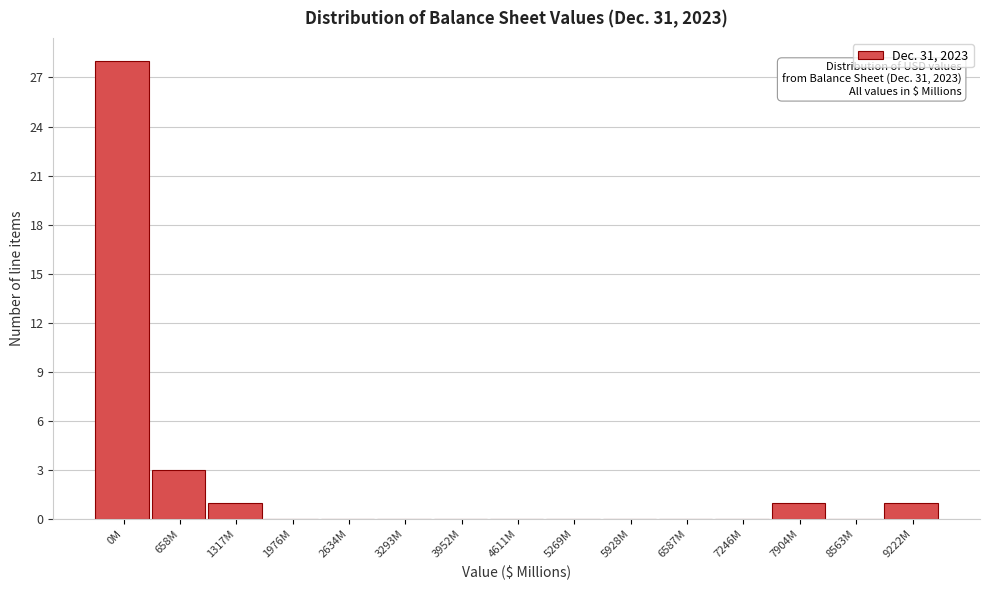

Reading left to right, what are all the values shown in this chart?

0M=28	658M=3	1317M=1	1976M=0	2634M=0	3293M=0	3952M=0	4611M=0	5269M=0	5928M=0	6587M=0	7246M=0	7904M=1	8563M=0	9222M=1